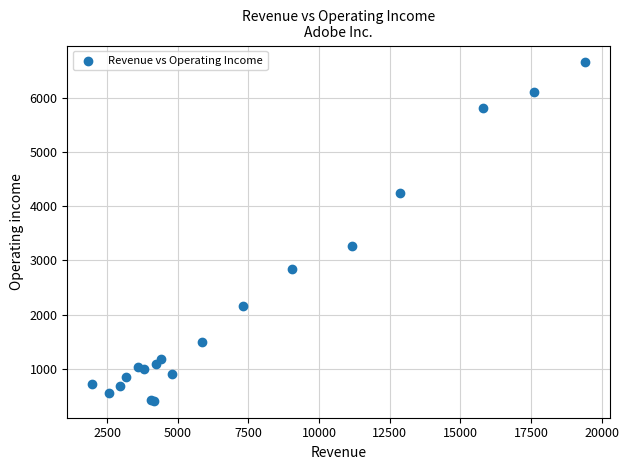

What Y value in the scatter plot is closest to 3531?

3268